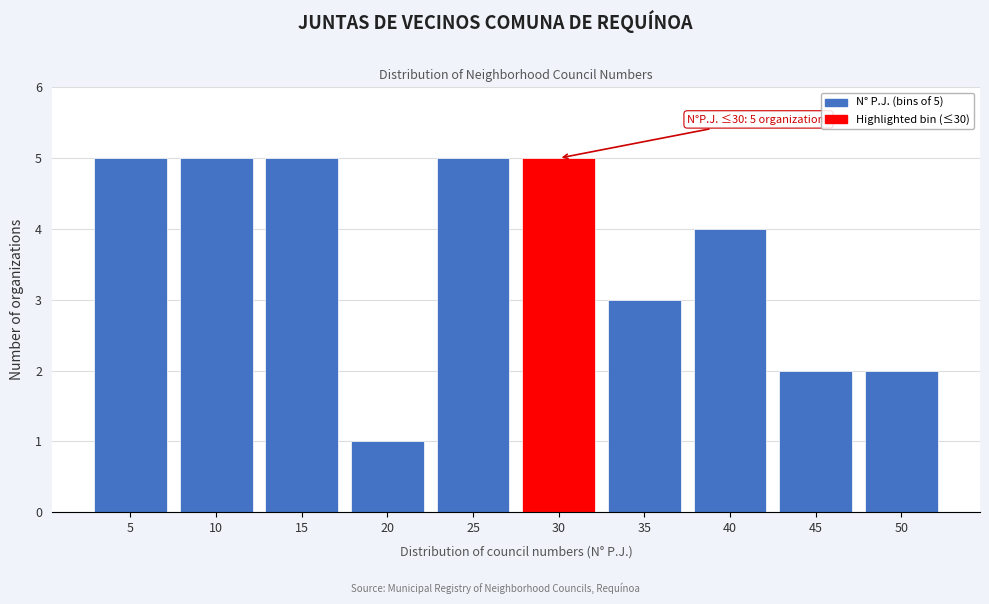

Reading right to left, list all the values displayed in this chart.

50=2	45=2	40=4	35=3	30=5	25=5	20=1	15=5	10=5	5=5